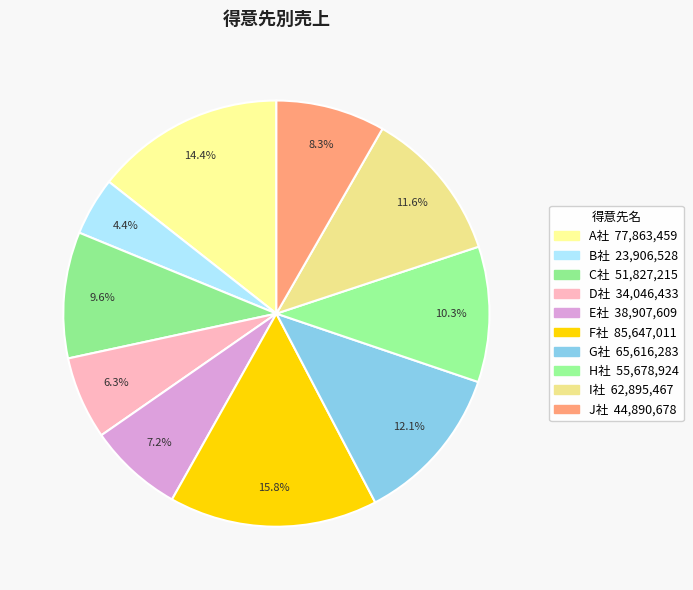

Rank the categories by value from lowest to highest.

B社, D社, E社, J社, C社, H社, I社, G社, A社, F社